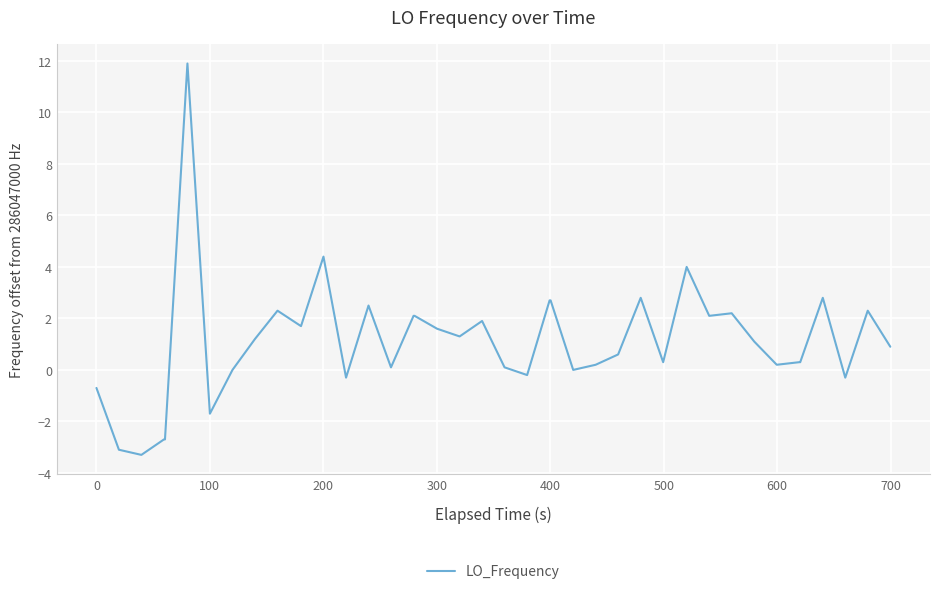

What is the maximum value shown in the chart?

11.9